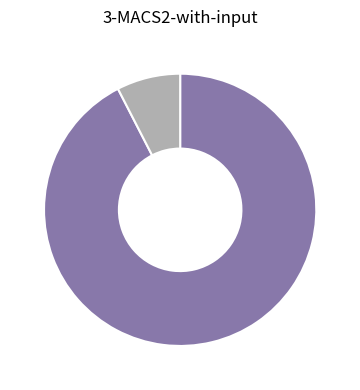

Does any single category account for the majority?

Yes